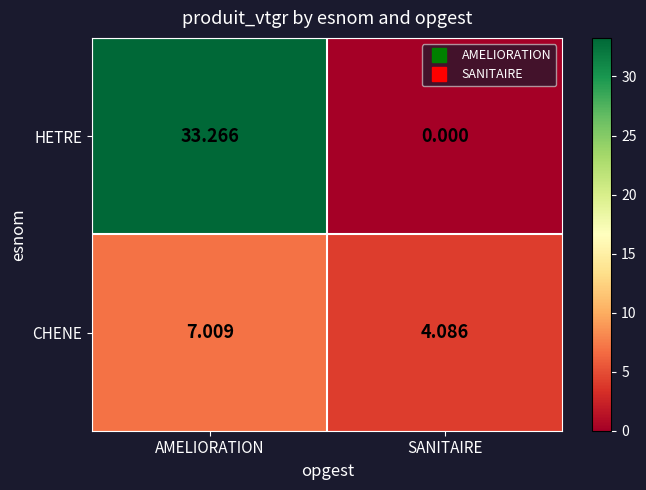

Which series has the widest spread of values?

HETRE